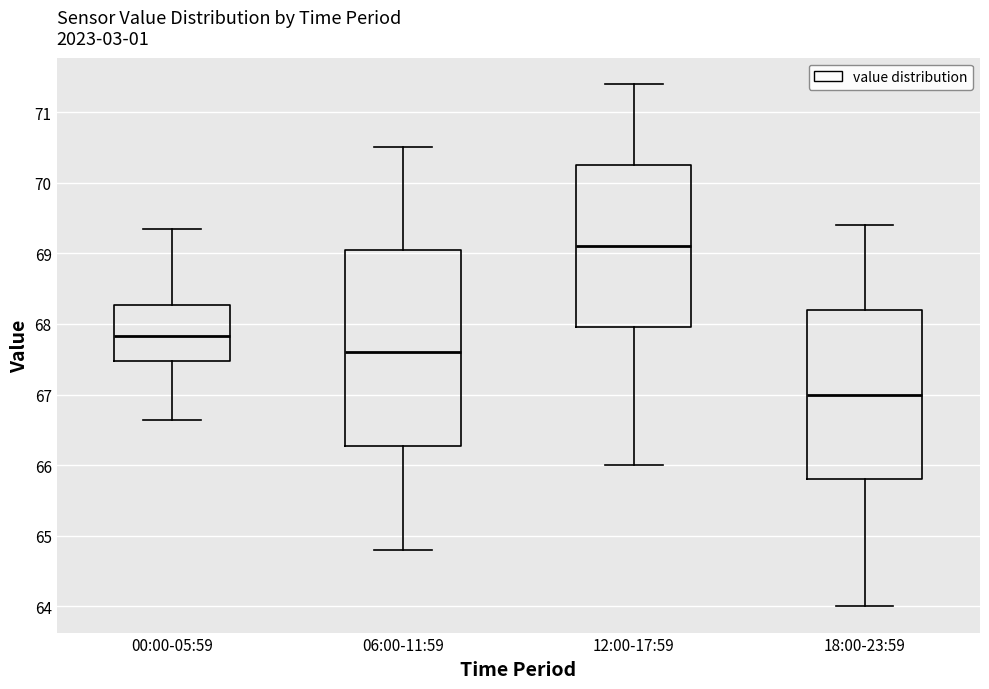

Reading left to right, read every box against the y-axis: the position of its median line, the range the box covers, and the ends of its whiskers. The values are not printed on the chart, so give them approximately, as read against the axis.

00:00-05:59: median 67.8, box 67.5 to 68.3, whiskers 66.6 to 69.4
06:00-11:59: median 67.6, box 66.3 to 69.1, whiskers 64.8 to 70.5
12:00-17:59: median 69.1, box 68.0 to 70.3, whiskers 66.0 to 71.4
18:00-23:59: median 67.0, box 65.8 to 68.2, whiskers 64.0 to 69.4